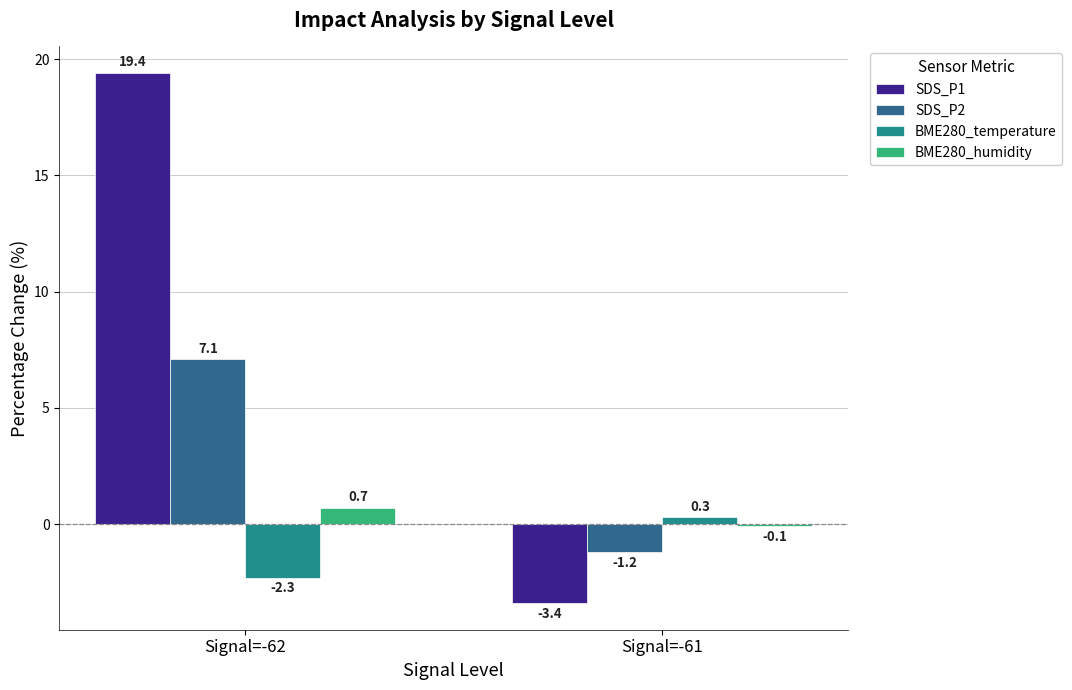

How many values in BME280_humidity are above zero?

1